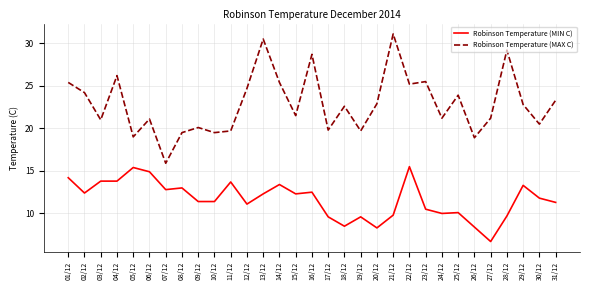

Between 07/12 and 30/12, which series saw the biggest shift?

Robinson Temperature (MAX C)